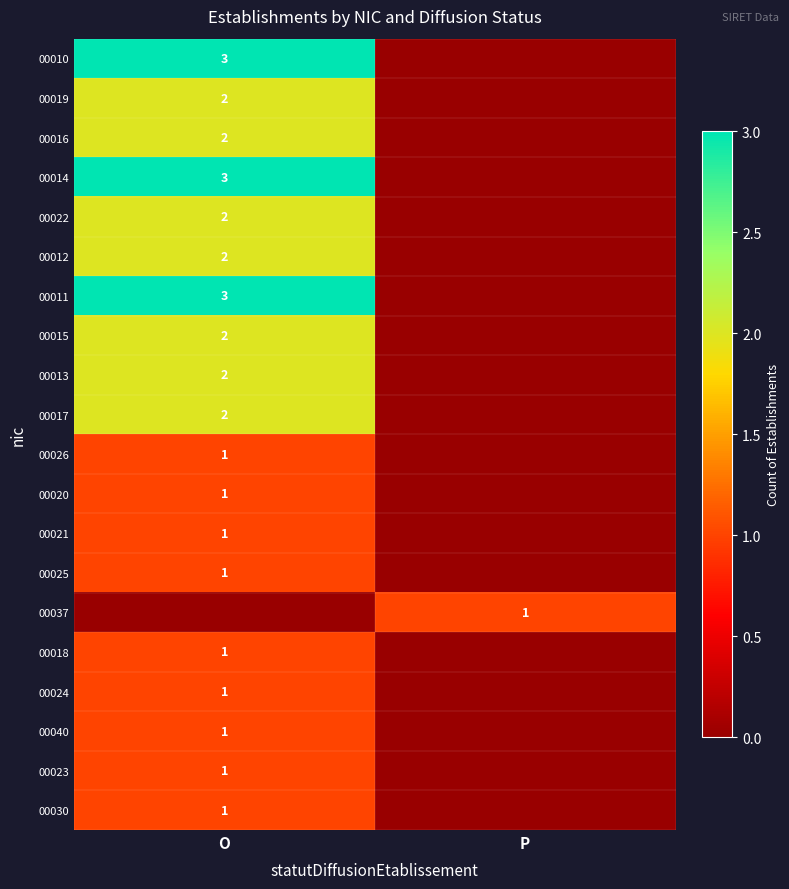

What is the maximum value shown in the chart?

3